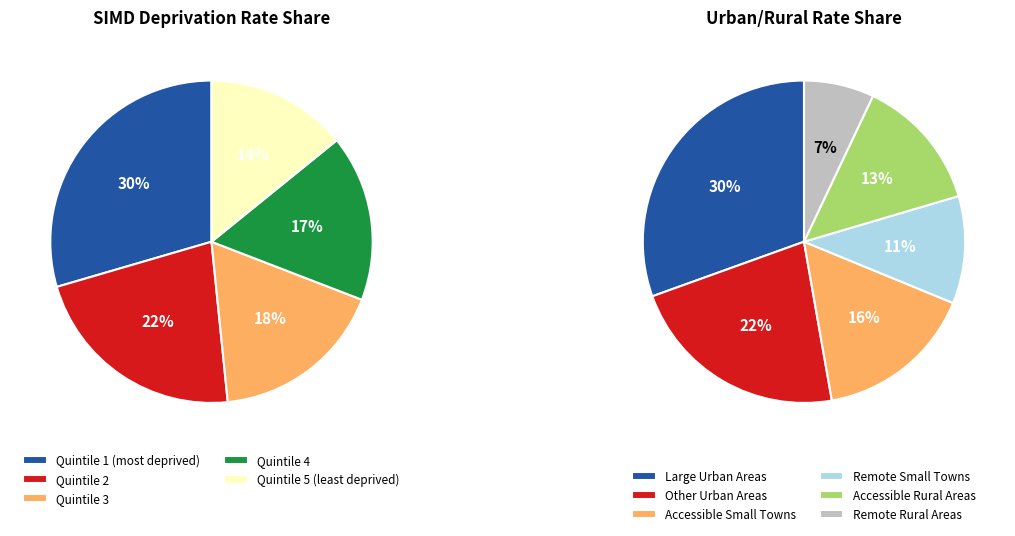

Approximately how many times larger is the value at Quintile 5 (least deprived) compared to Quintile 2?

0.6